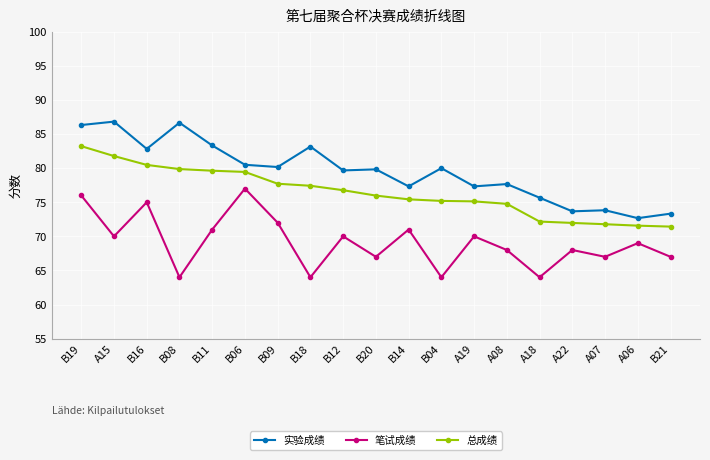

True or false: 总成绩 and 笔试成绩 intersect in this chart.

False